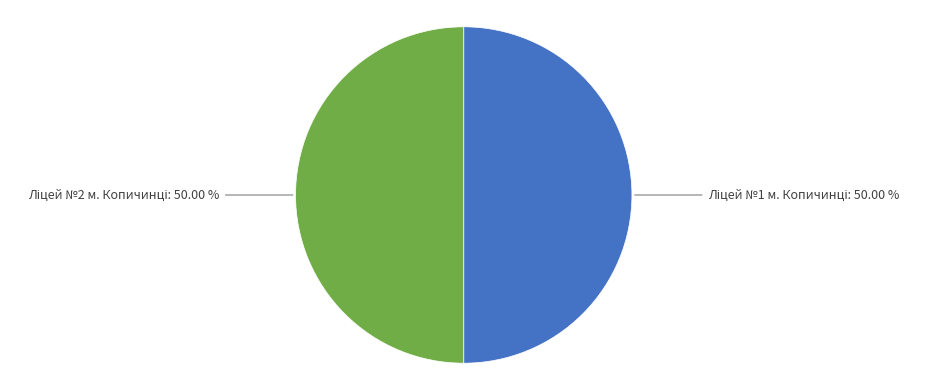

To the nearest percent, what percentage of the pie is Ліцей №1 м. Копичинці?

50%